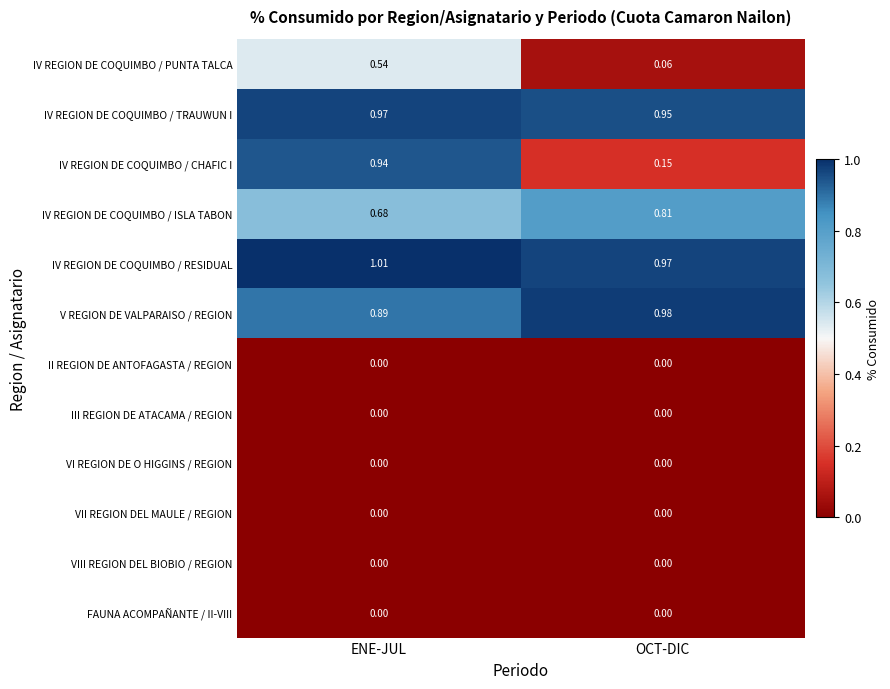

Is the value of VIII REGION DEL BIOBIO / REGION at ENE-JUL greater than the value of V REGION DE VALPARAISO / REGION at OCT-DIC?

No